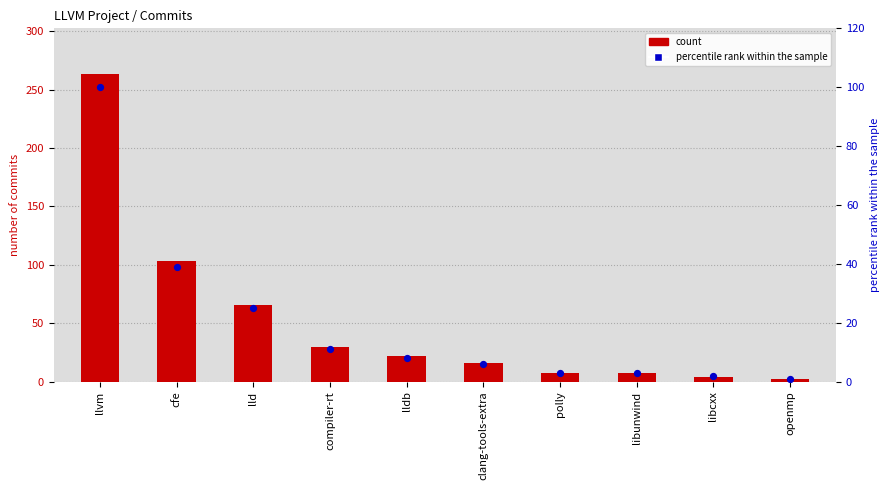

What is the total value across all series at llvm?

363